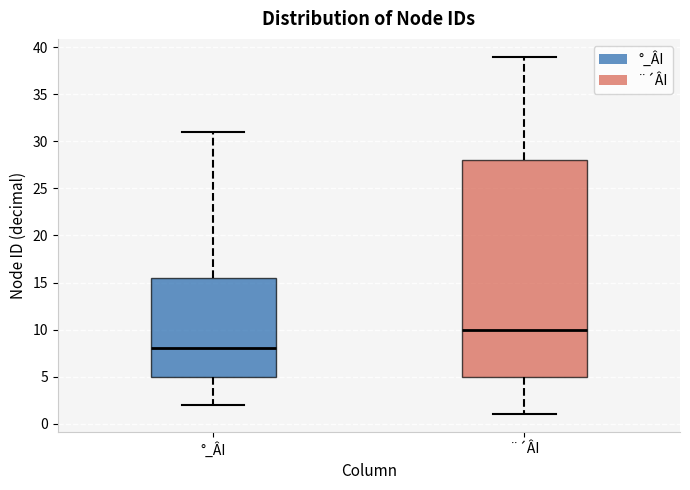

Which box is the tallest, from its lower edge to its upper edge?

¨´ÂI